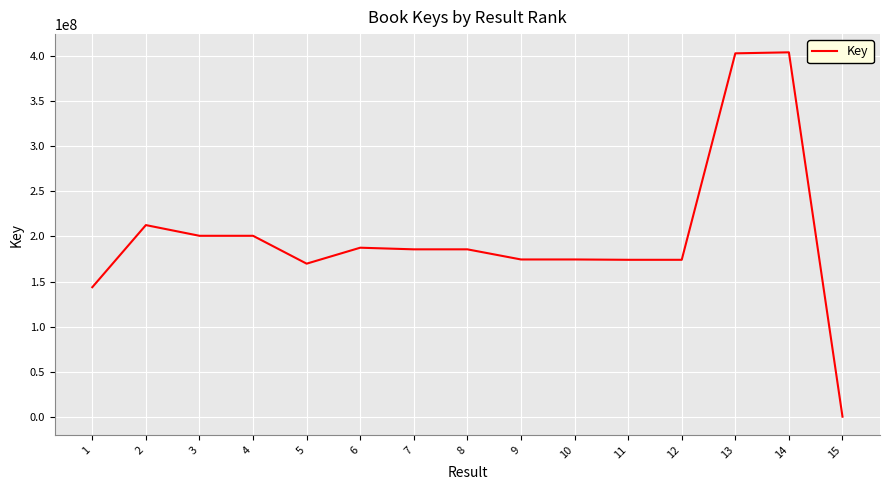

The value at 6 is 187581024. True or false?

True